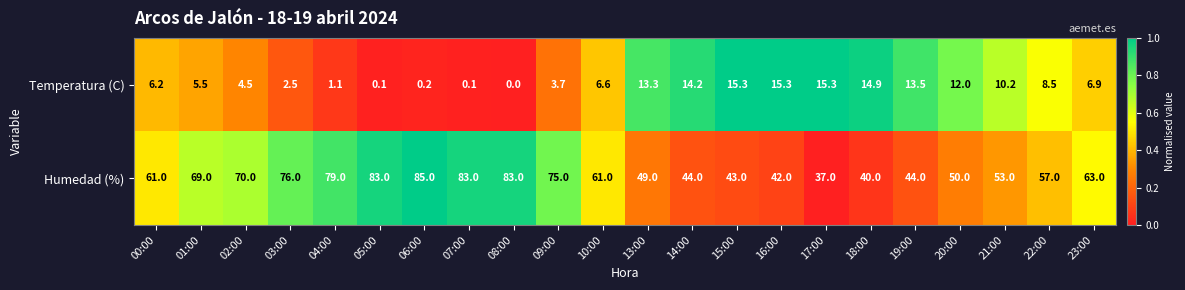

Rank the series by their maximum value, from highest to lowest.

Humedad (%), Temperatura (C)